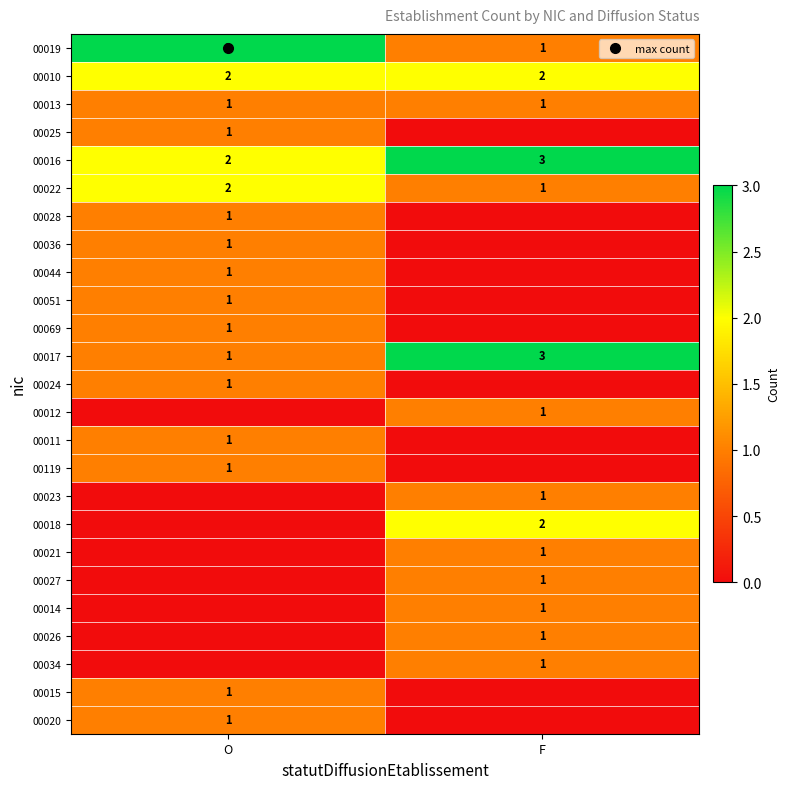

At which label is 00015 closest to 0?

F